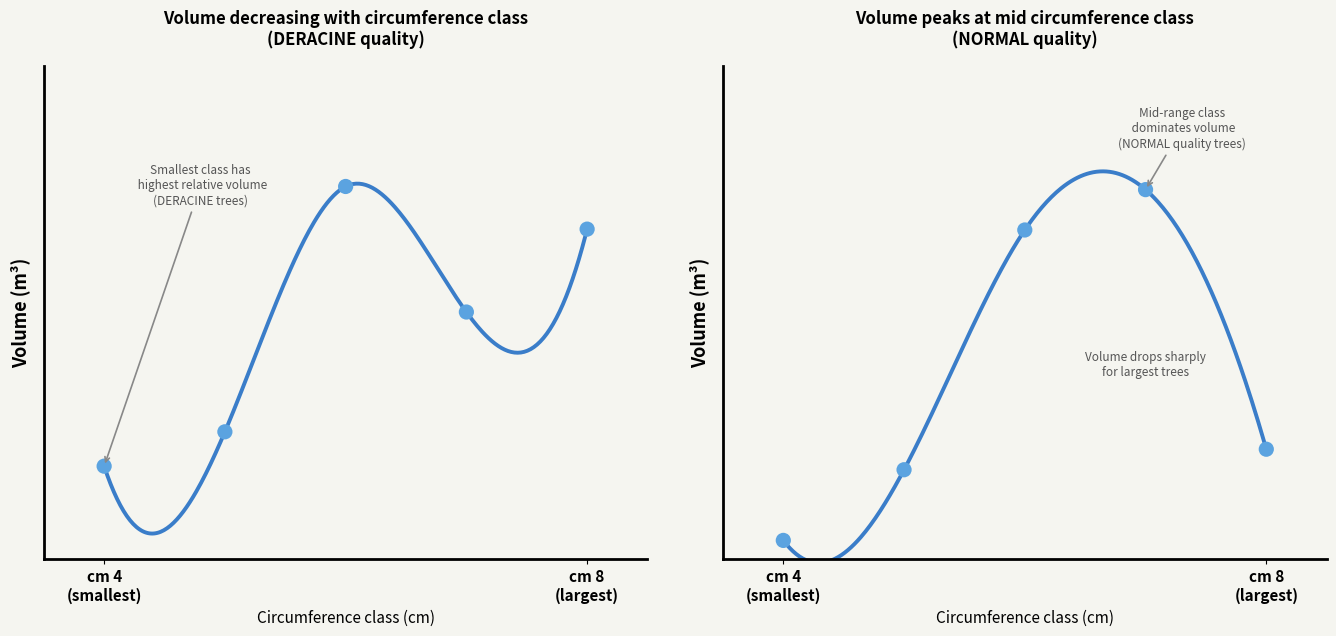

At which category is the sum across all series the highest?

6